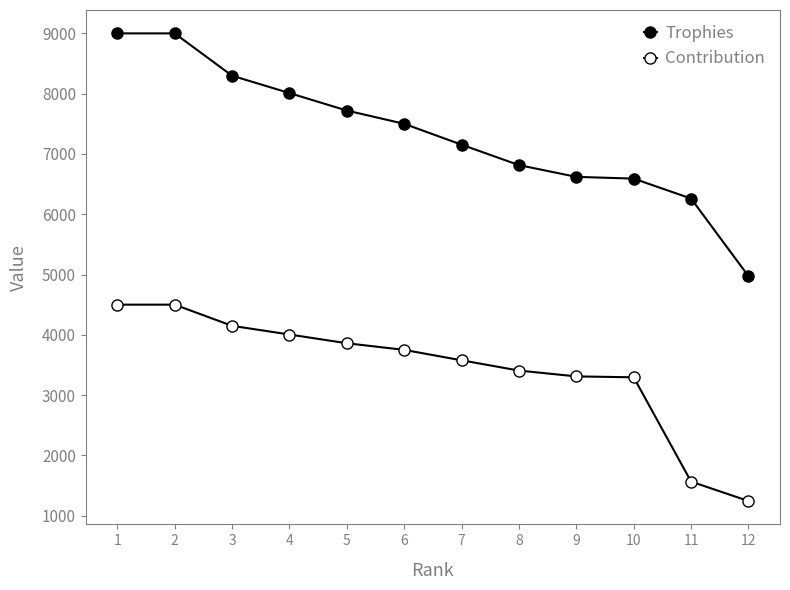

Reading left to right, what are all the values shown in this chart?

Trophies: 1=9000	2=9000	3=8298	4=8010	5=7720	6=7500	7=7154	8=6815	9=6620	10=6591	11=6260	12=4973
Contribution: 1=4500	2=4500	3=4149	4=4005	5=3860	6=3750	7=3577	8=3407	9=3310	10=3295	11=1565	12=1243